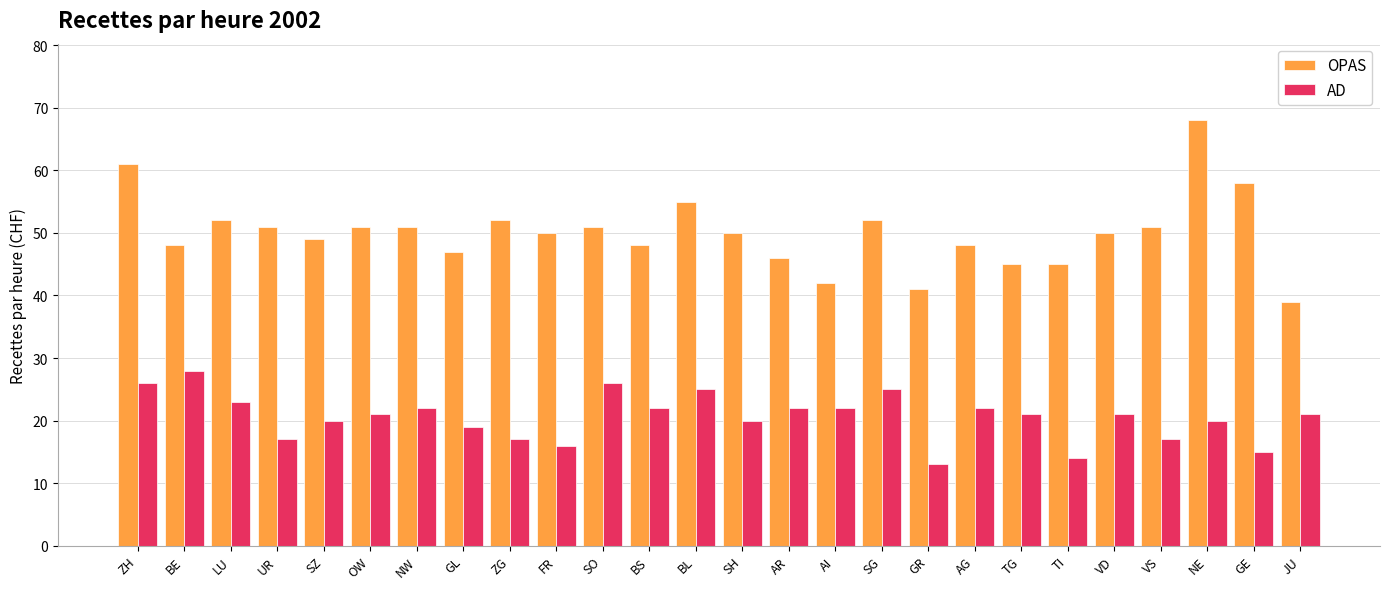

How many groups of bars are there?

26